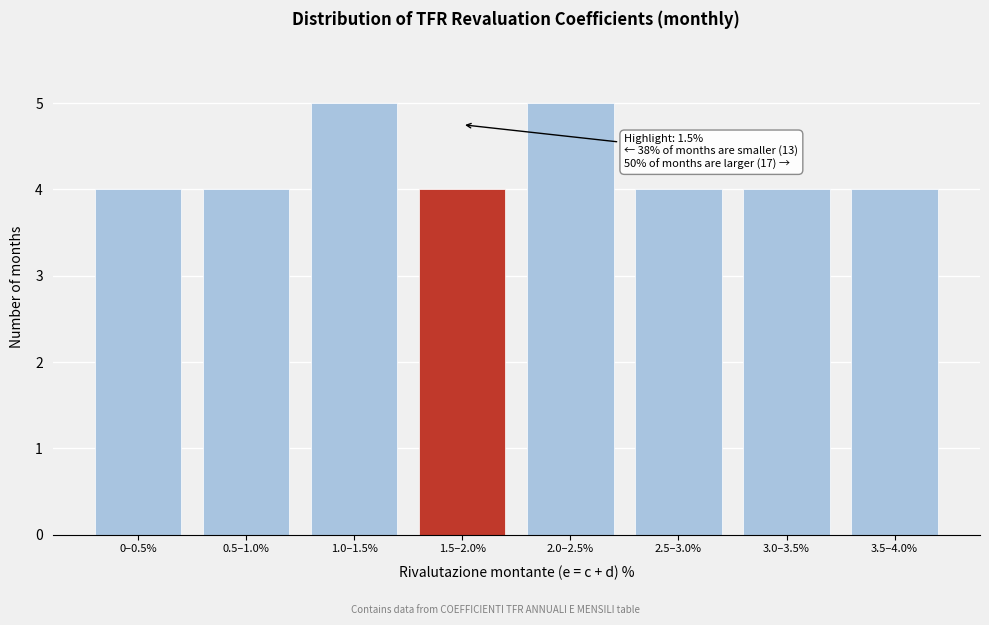

Reading left to right, what are all the values shown in this chart?

4	4	5	4	5	4	4	4